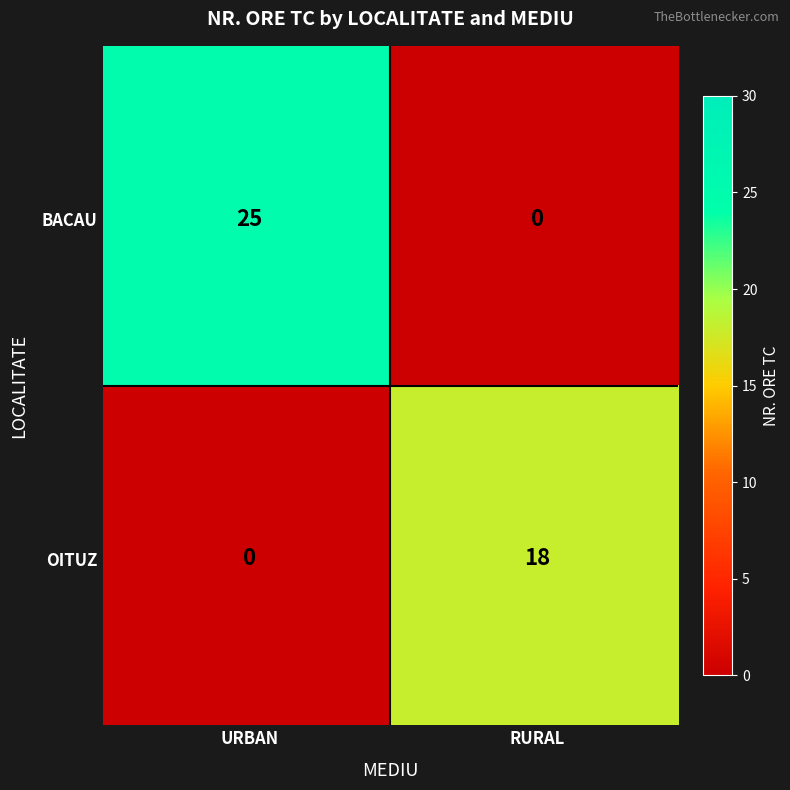

List the labels in order of BACAU value, smallest first.

RURAL, URBAN